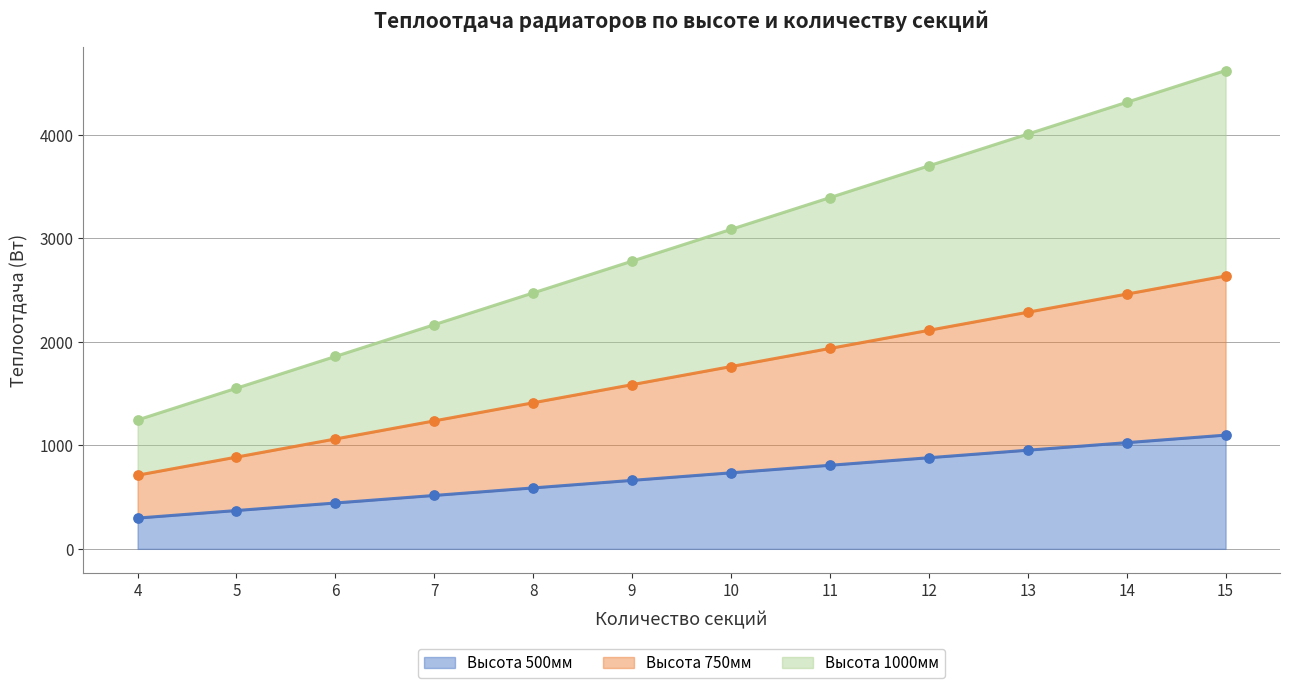

At which category is the sum across all series the highest?

15